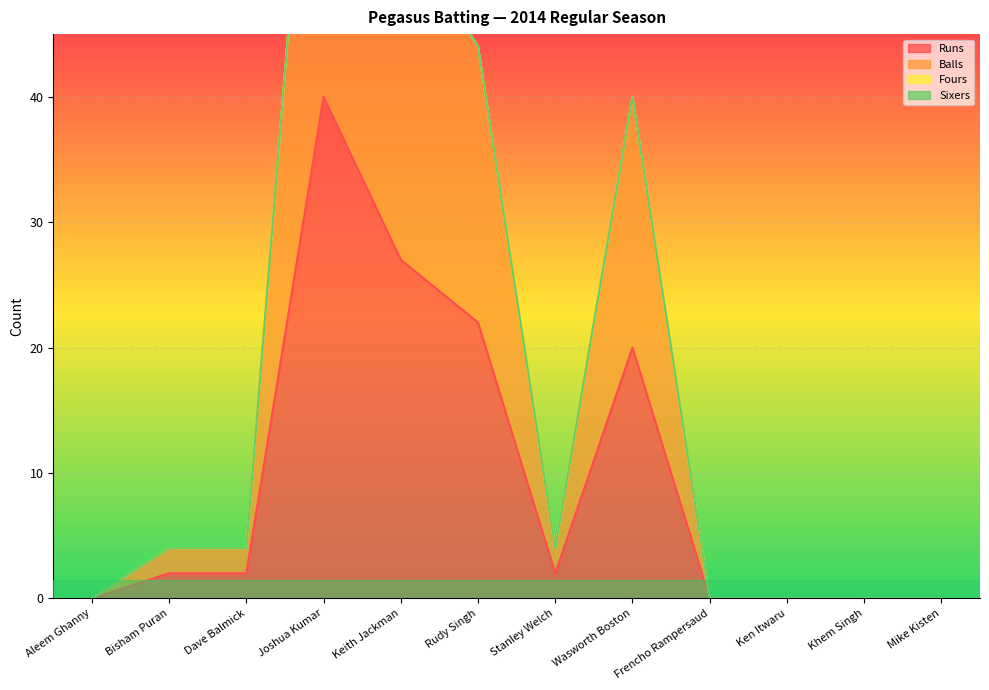

How many categories are shown in the chart?

12